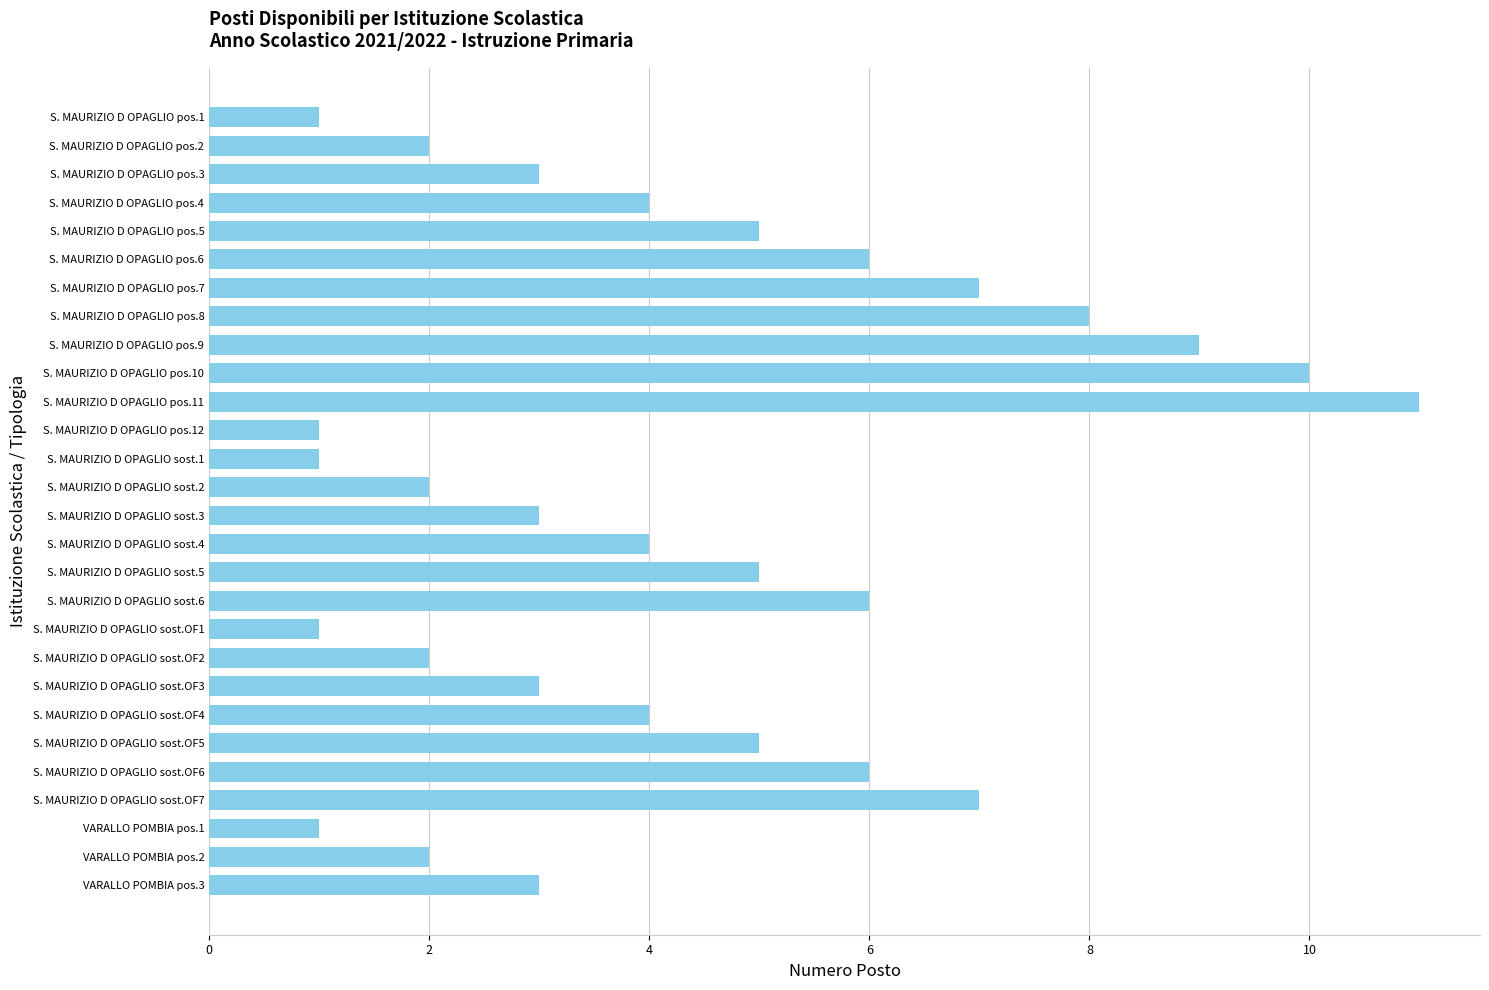

Count the values in the range 2 to 6.

17